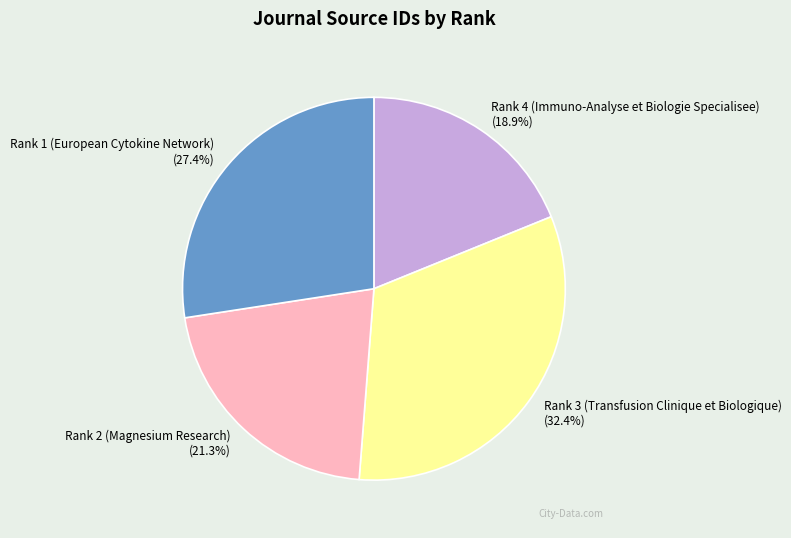

The Rank 3 (Transfusion Clinique et Biologique) slice represents 18% of the pie. True or false?

False